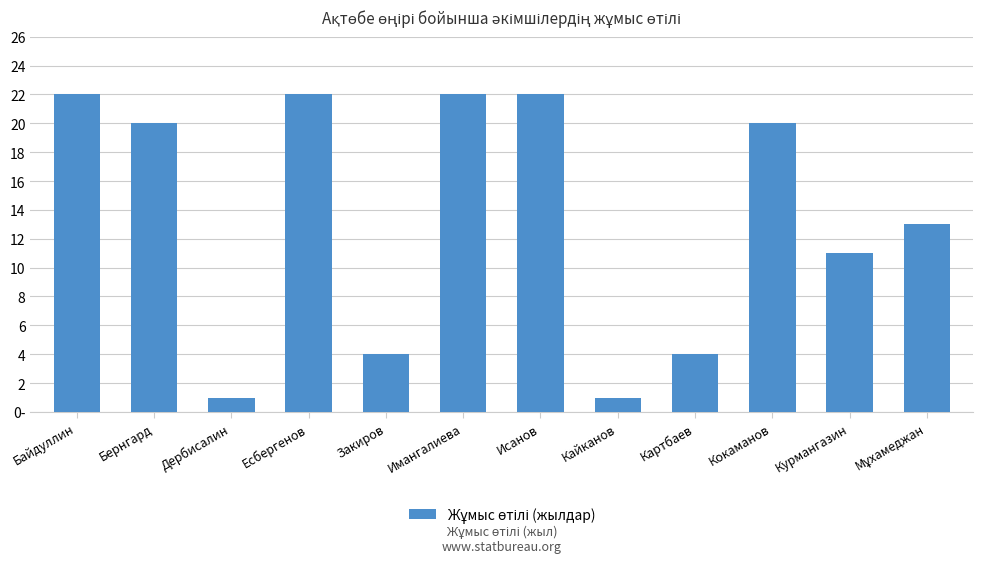

What is the value of the 8th bar from the left?

1